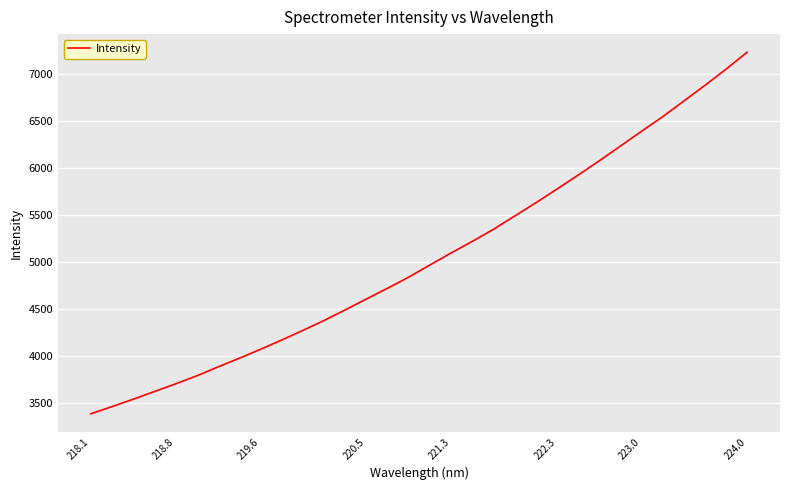

What is the greatest value displayed?

7235.3